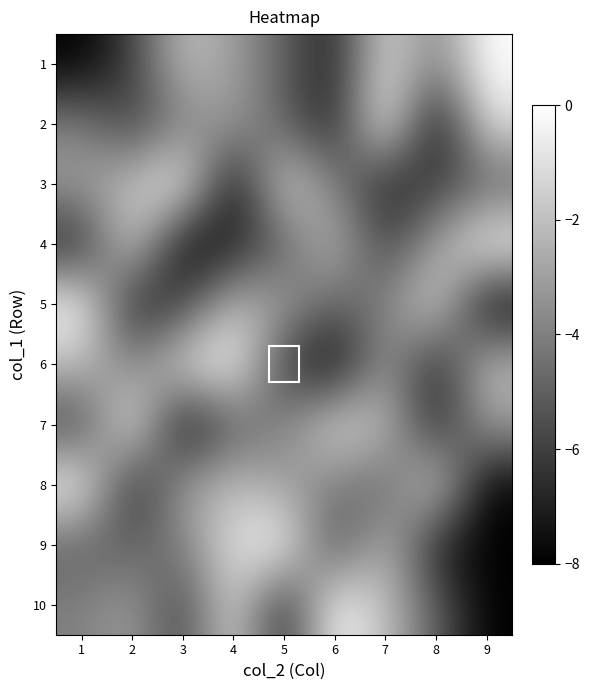

Between 1 and 8, which is larger?

8